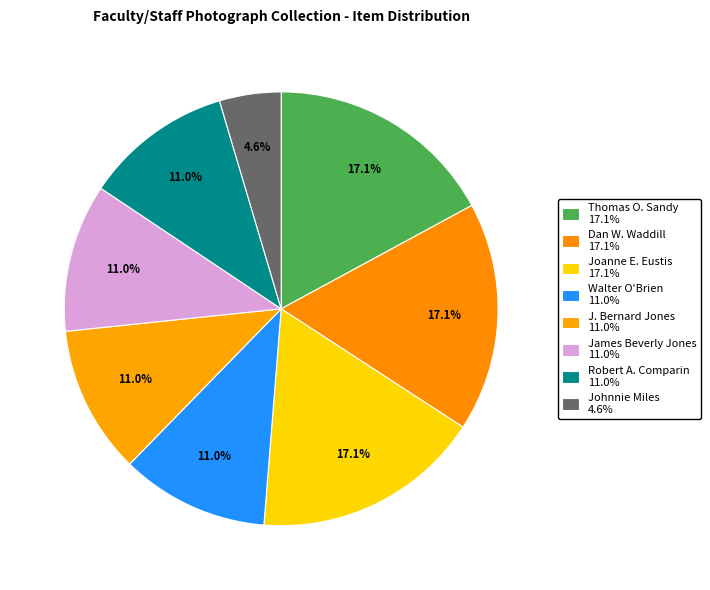

Which category has the biggest portion of the pie?

Thomas O. Sandy